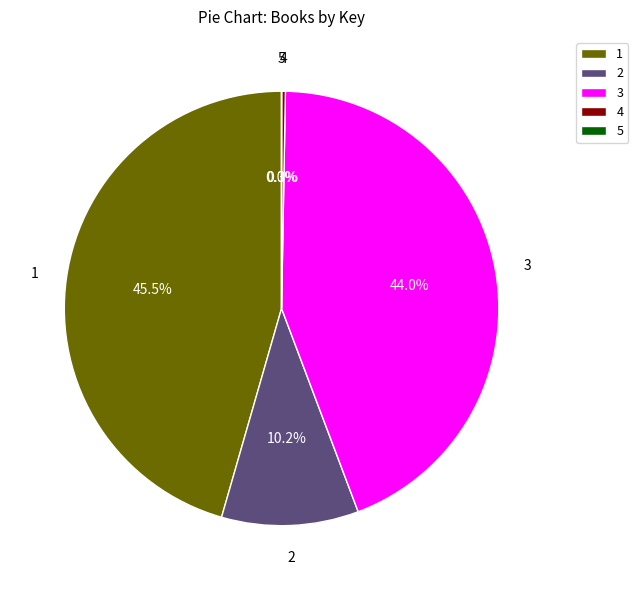

Is the sum of 2 and 1 greater than half?

Yes